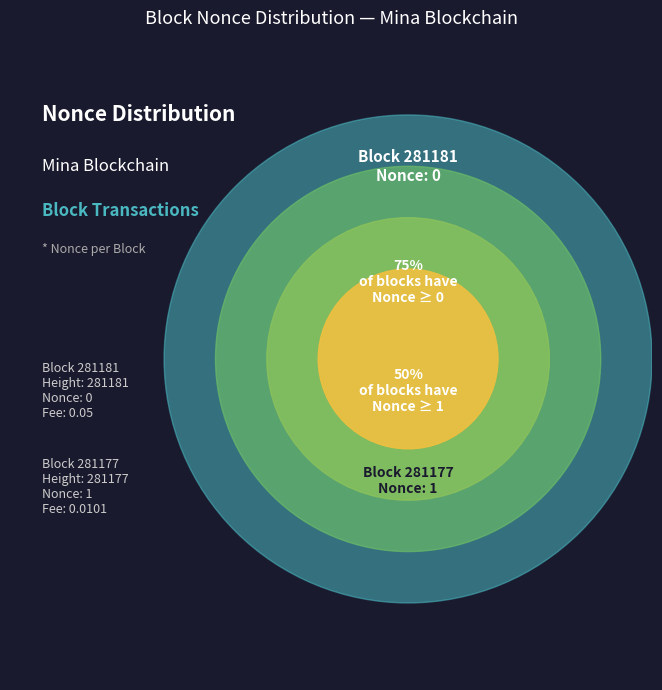

Is it true that 281181 is 1% of the pie?

False